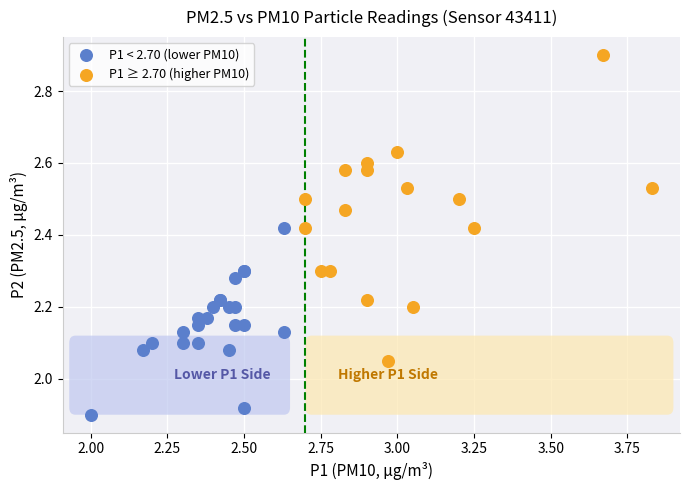

Which series contains the highest Y value?

P1 ≥ 2.70 (higher PM10)